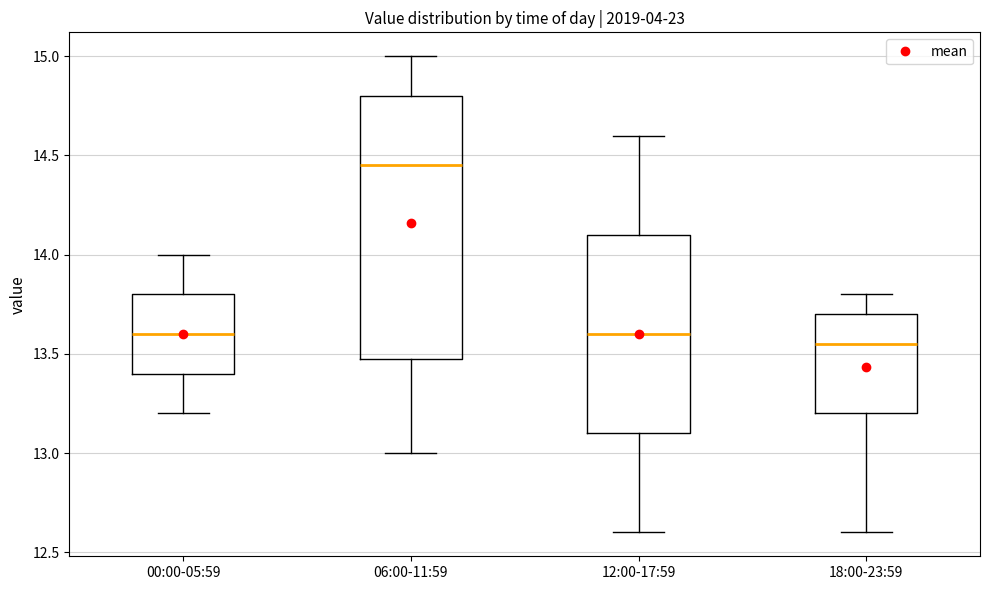

Which box's median line is the highest?

06:00-11:59